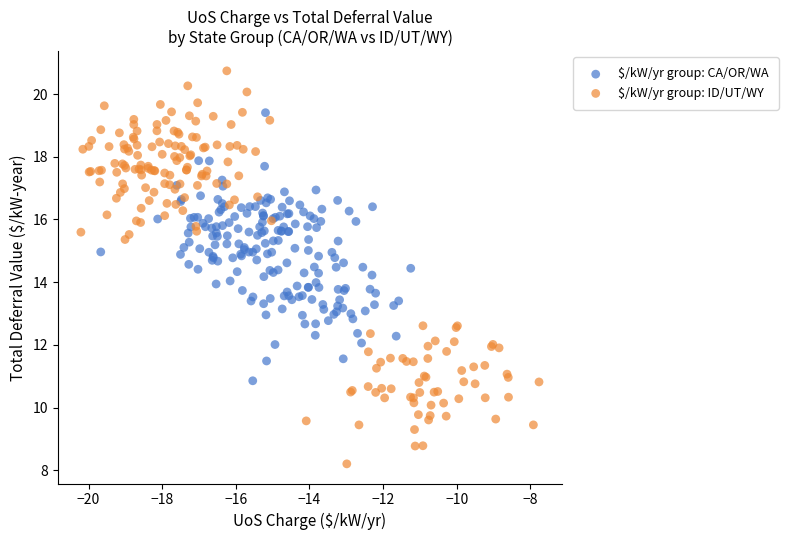

Which series has the widest spread of Y values?

$/kW/yr group: ID/UT/WY